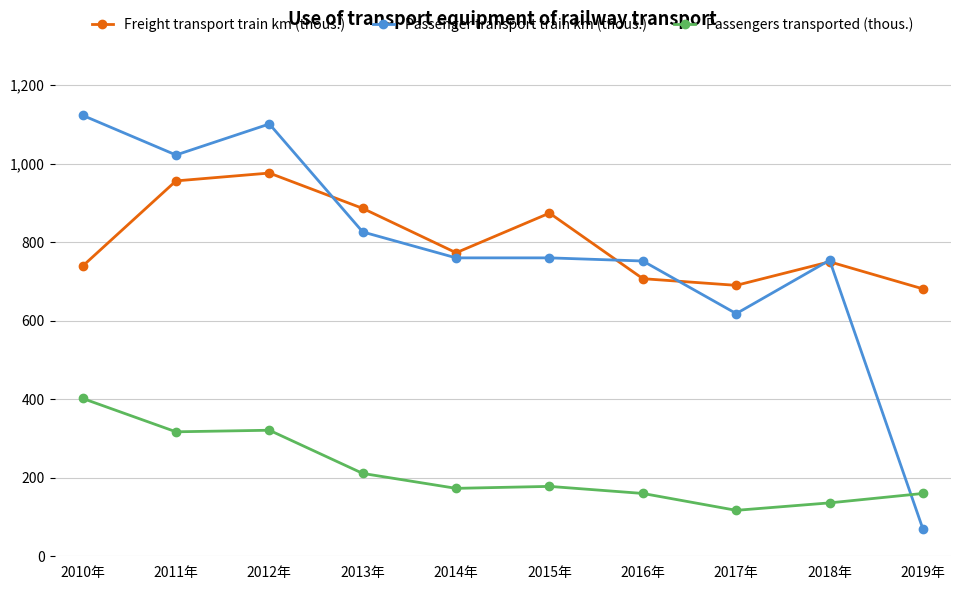

Which series changed the most between 2011年 and 2016年?

Passenger transport train km (thous.)